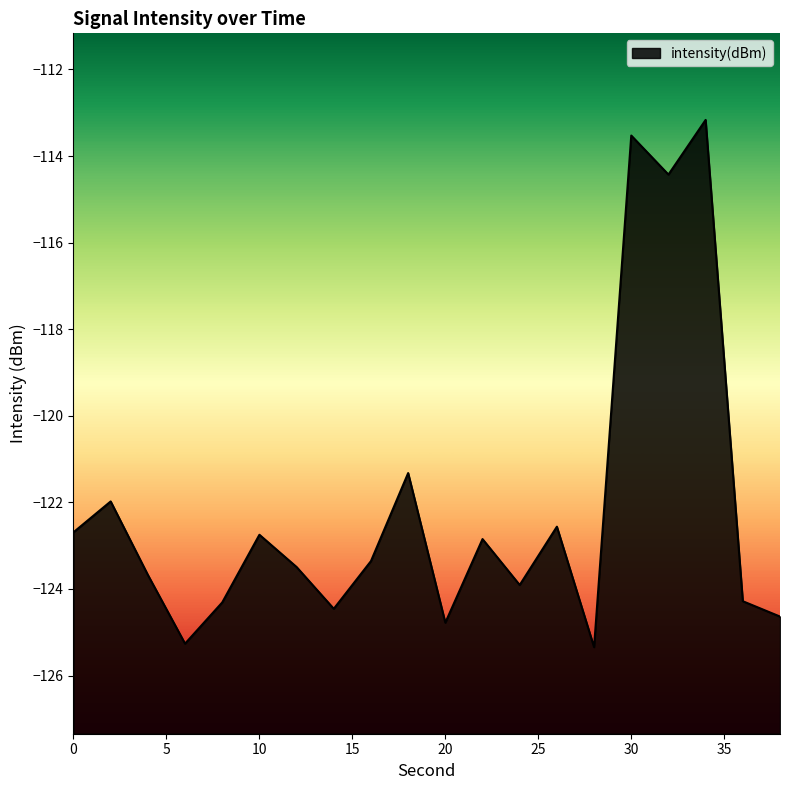

How many interior local valleys (lower than both neighbors) does the data have?

6